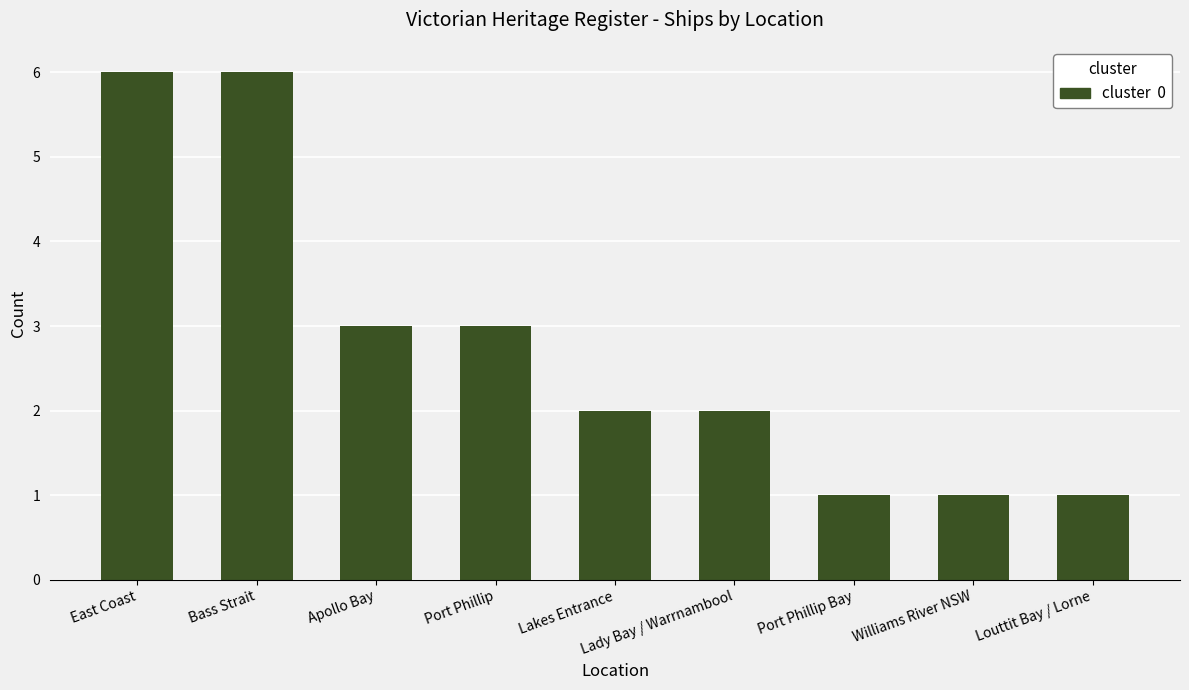

How many values are between 1 and 3?

7